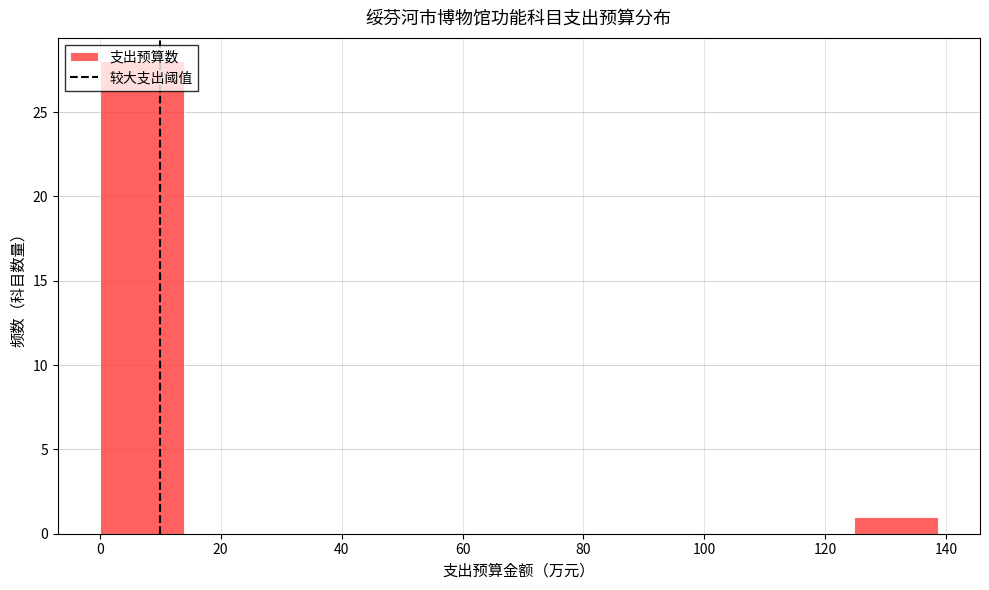

Reading left to right, list every bar in this chart as the range it spans on the x-axis followed by its height. Neither the bar edges nor the heights are printed on the chart, so give them approximately, as read against the axes.

0 to 14: 28
14 to 28: 0
28 to 42: 0
42 to 56: 0
56 to 70: 0
70 to 84: 0
84 to 98: 0
98 to 110: 0
110 to 124: 0
124 to 138: 1